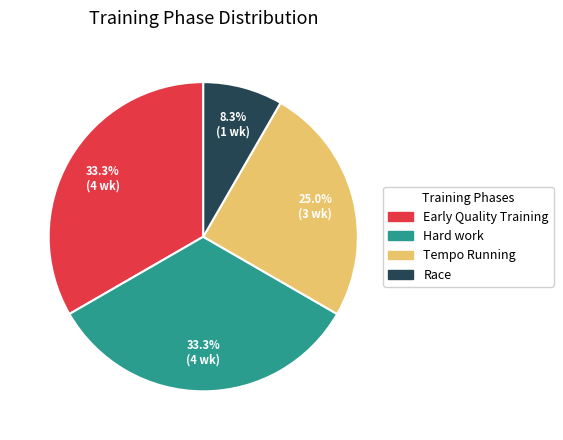

Count the number of slices in the pie.

4